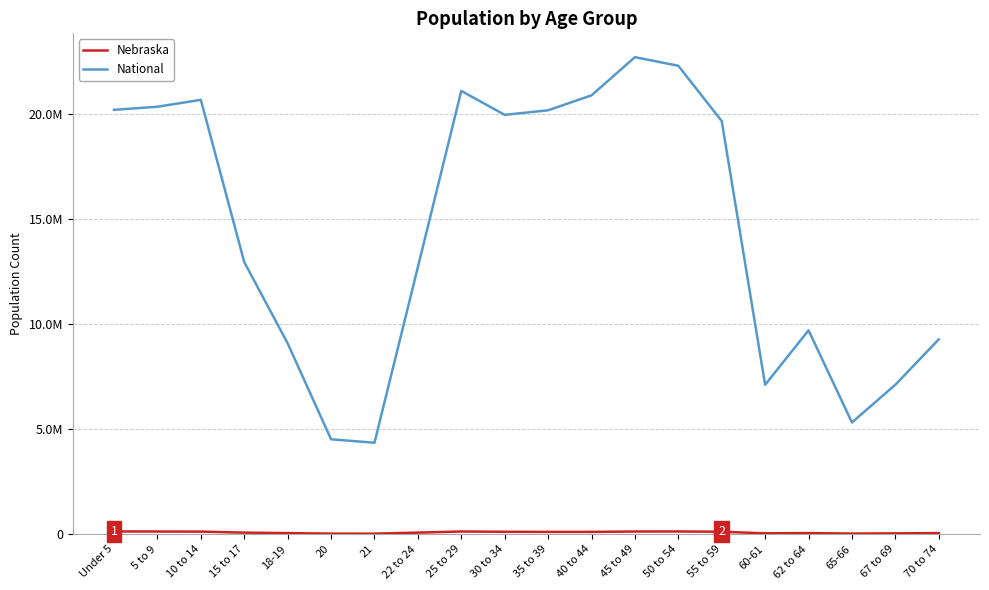

Does the chart display data point markers on the line(s)?

No